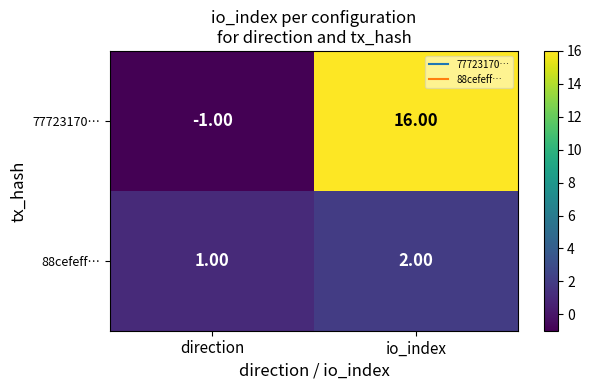

Which category has the highest value in the 77723170… series?

io_index